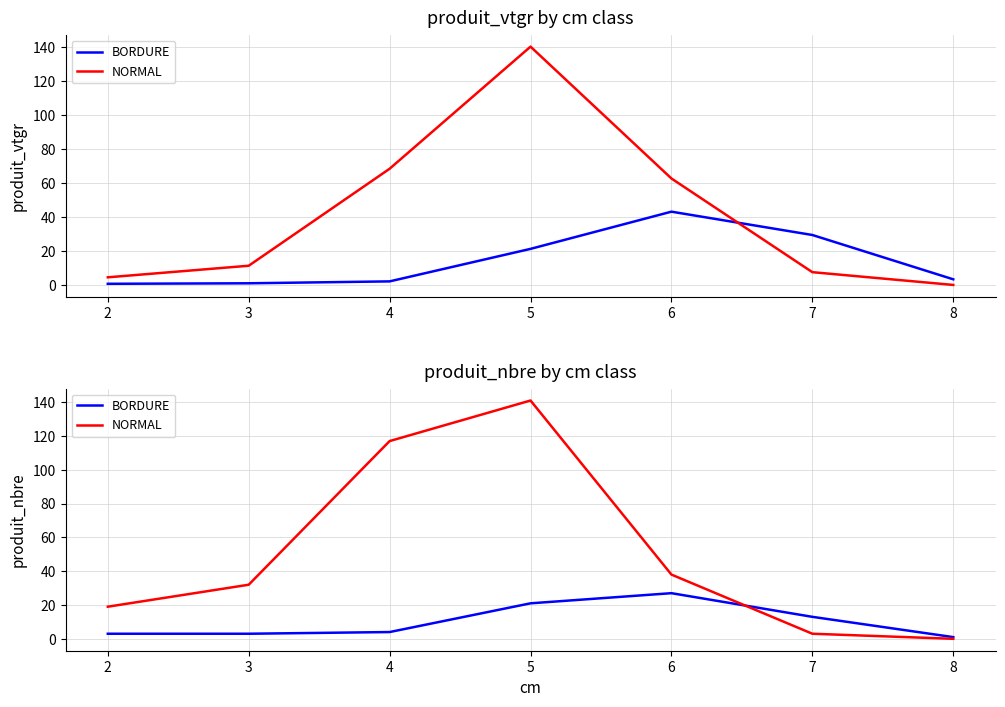

True or false: BORDURE and NORMAL intersect in this chart.

True